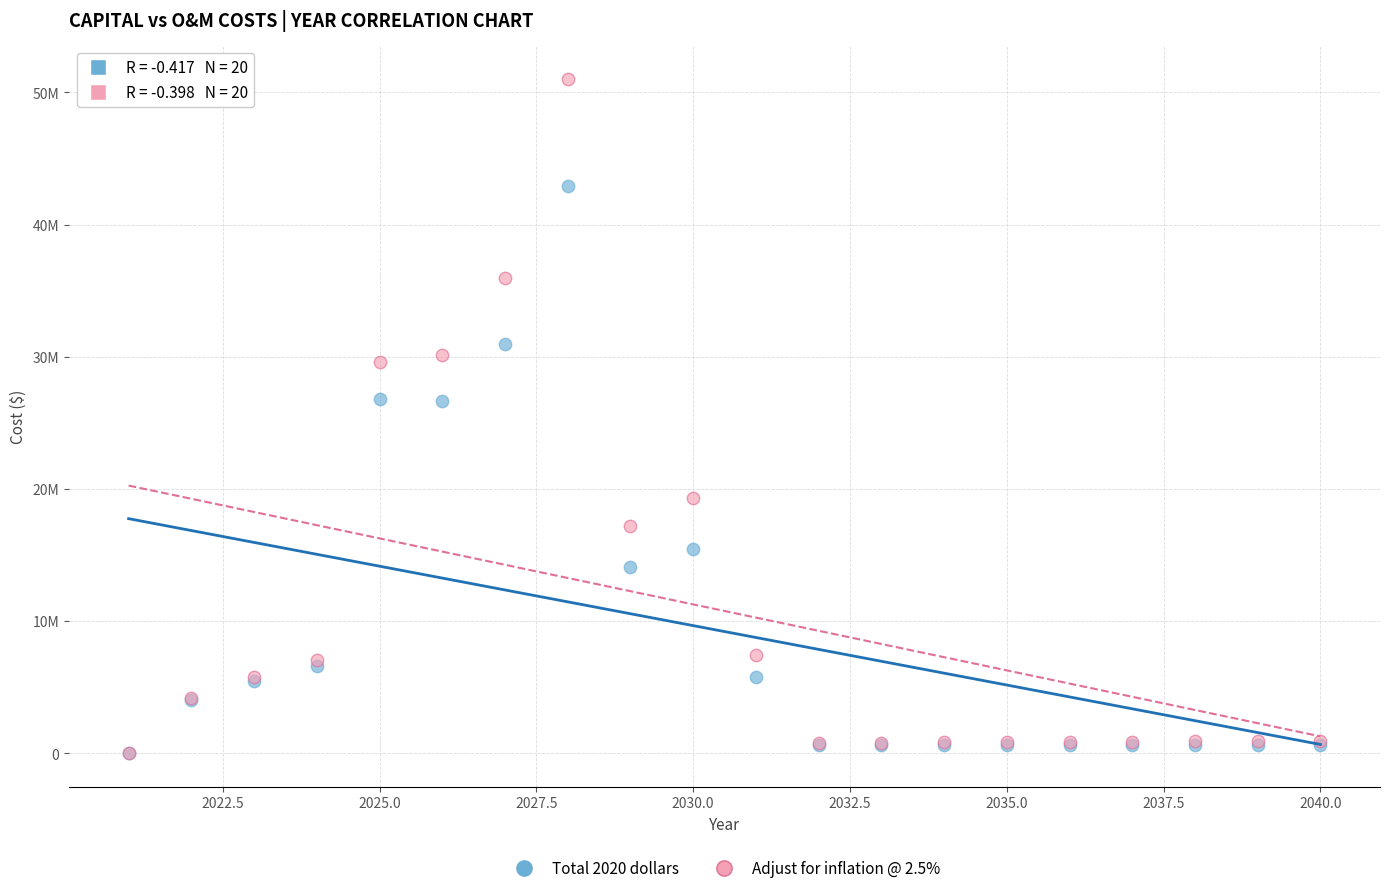

What are all the series names shown in the legend?

Total 2020 dollars, Adjust for inflation @ 2.5%